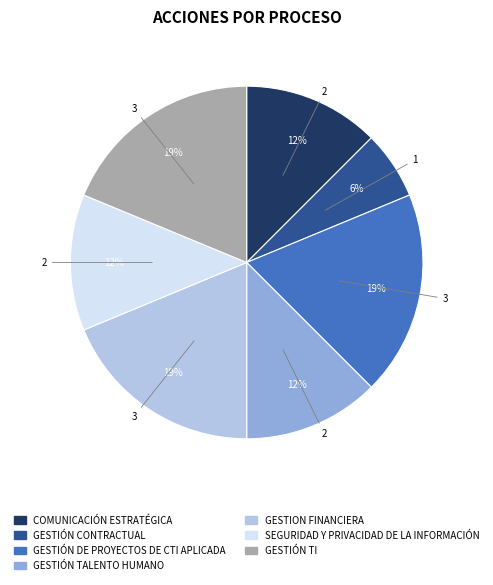

To the nearest percent, what is the average slice percentage?

14%